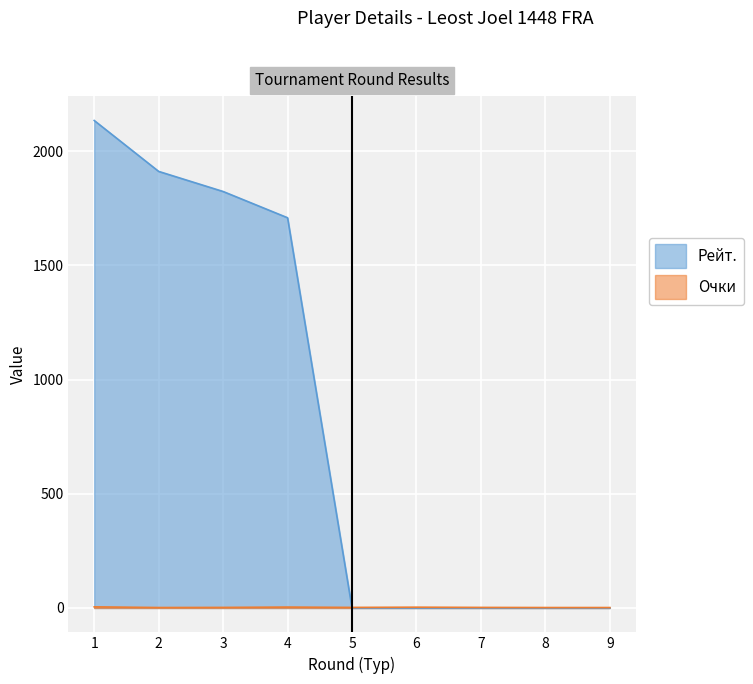

What are all the series names shown in the legend?

Рейт., Очки